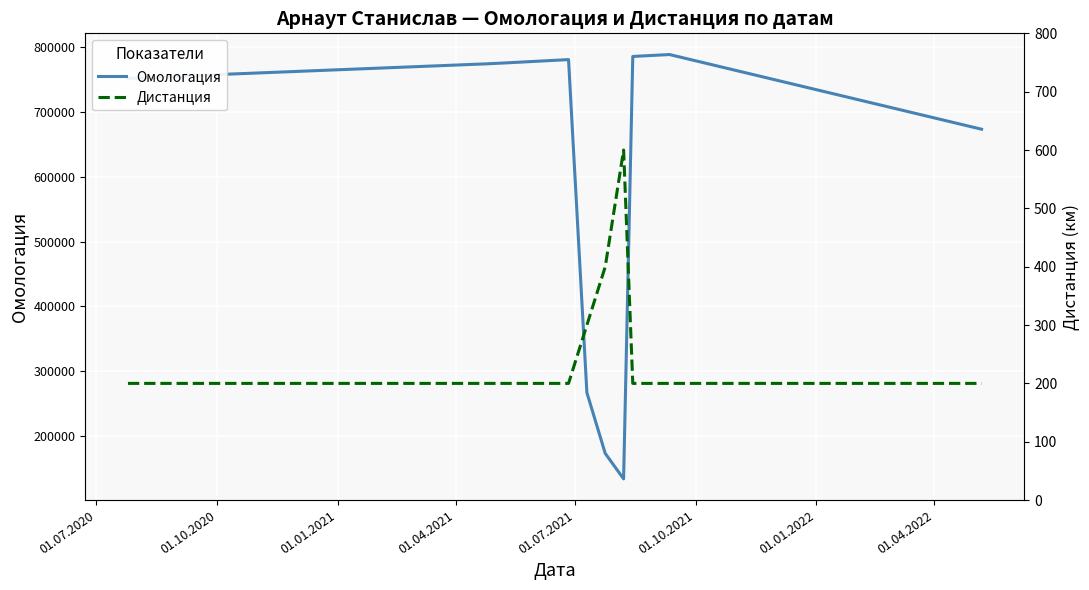

True or false: Омологация and Дистанция cross at least once.

False